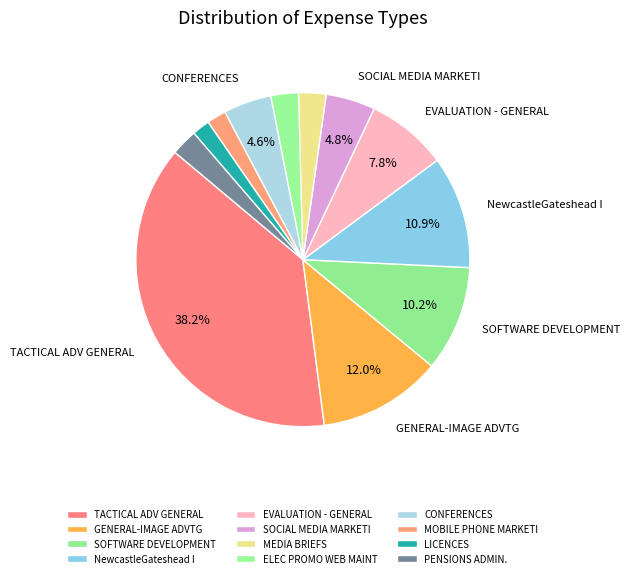

To the nearest percent, what portion does PENSIONS ADMIN. represent?

3%